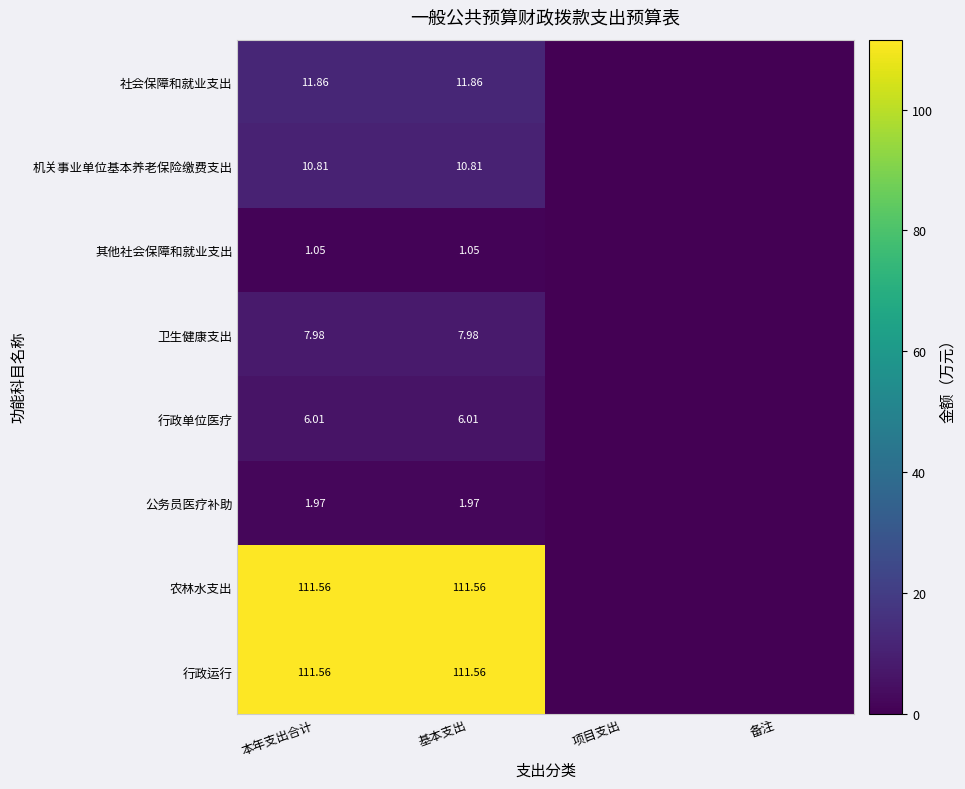

What is the difference between the maximum and minimum values in the 社会保障和就业支出 series?

11.9